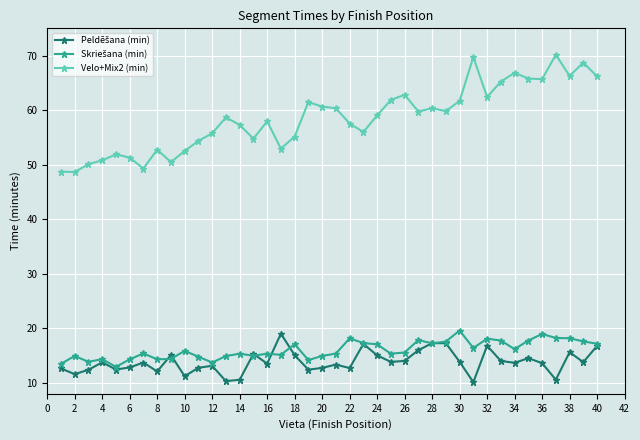

Which series has the largest total across all categories?

Velo+Mix2 (min)